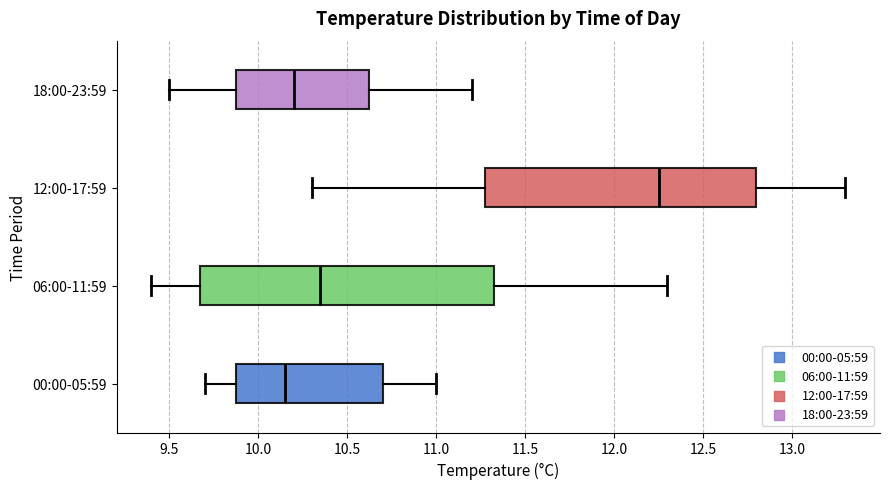

Which box is the widest, from its left edge to its right edge?

06:00-11:59